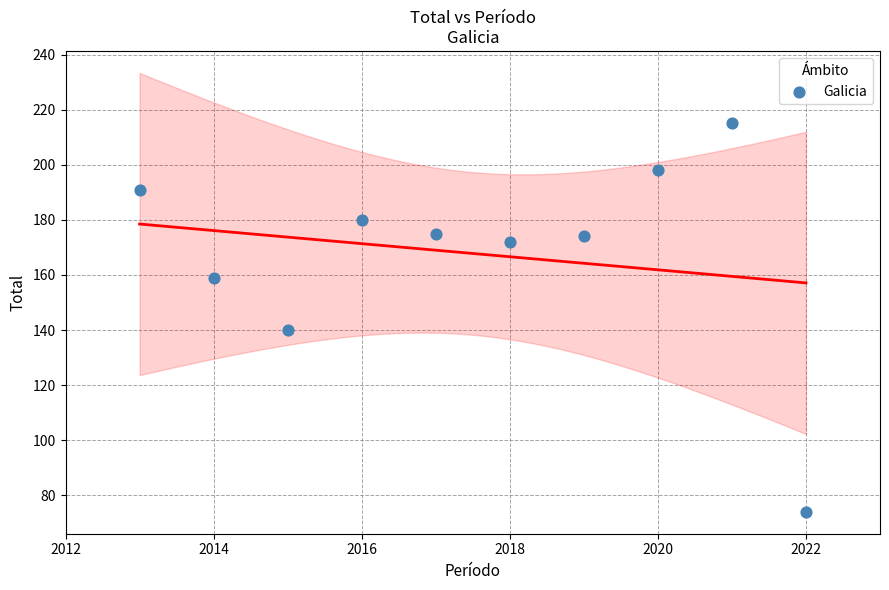

What is the range of X values (max minus min)?

9